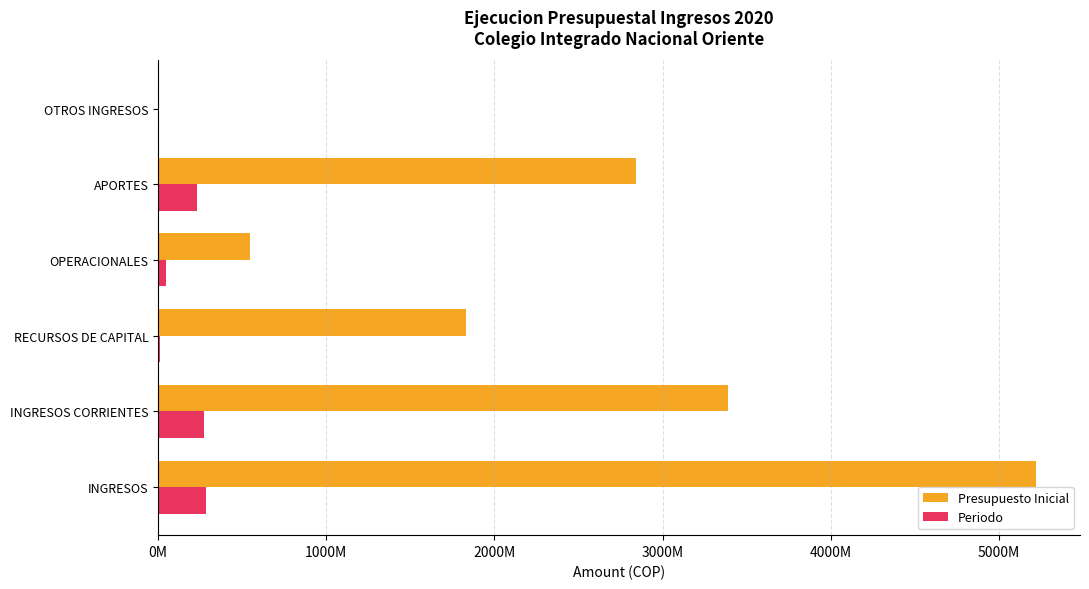

What are all the series names shown in the legend?

Presupuesto Inicial, Periodo